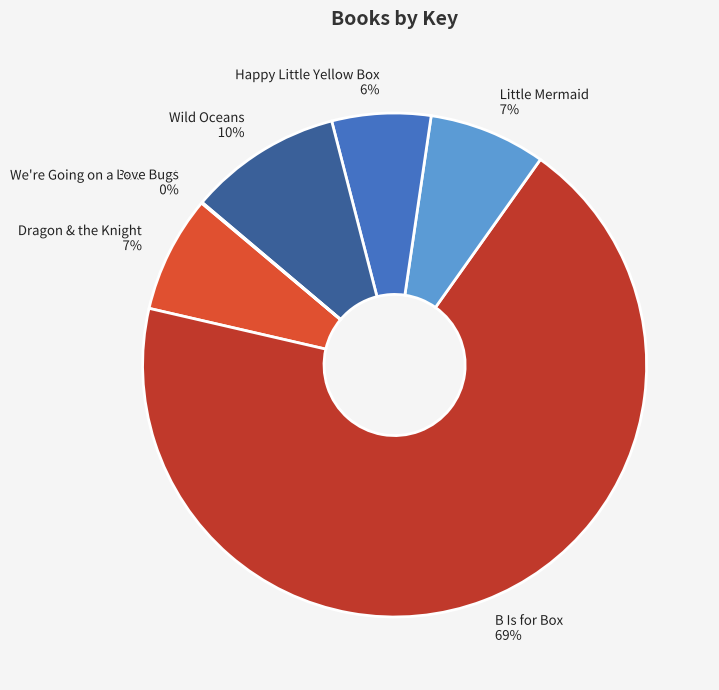

Is it true that B Is for Box 69% is 69% of the pie?

True